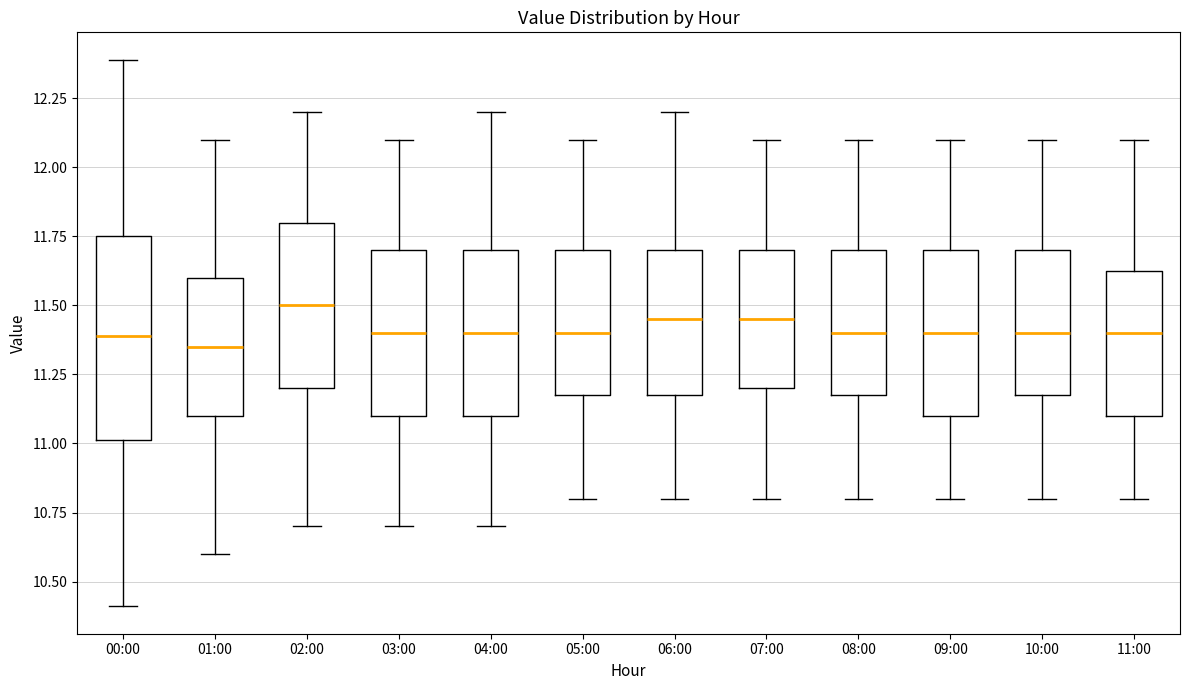

Reading left to right, read every box against the y-axis: the position of its median line, the range the box covers, and the ends of its whiskers. The values are not printed on the chart, so give them approximately, as read against the axis.

00:00: median 11.40, box 11.00 to 11.75, whiskers 10.40 to 12.40
01:00: median 11.35, box 11.10 to 11.60, whiskers 10.60 to 12.10
02:00: median 11.50, box 11.20 to 11.80, whiskers 10.70 to 12.20
03:00: median 11.40, box 11.10 to 11.70, whiskers 10.70 to 12.10
04:00: median 11.40, box 11.10 to 11.70, whiskers 10.70 to 12.20
05:00: median 11.40, box 11.20 to 11.70, whiskers 10.80 to 12.10
06:00: median 11.45, box 11.20 to 11.70, whiskers 10.80 to 12.20
07:00: median 11.45, box 11.20 to 11.70, whiskers 10.80 to 12.10
08:00: median 11.40, box 11.20 to 11.70, whiskers 10.80 to 12.10
09:00: median 11.40, box 11.10 to 11.70, whiskers 10.80 to 12.10
10:00: median 11.40, box 11.20 to 11.70, whiskers 10.80 to 12.10
11:00: median 11.40, box 11.10 to 11.65, whiskers 10.80 to 12.10